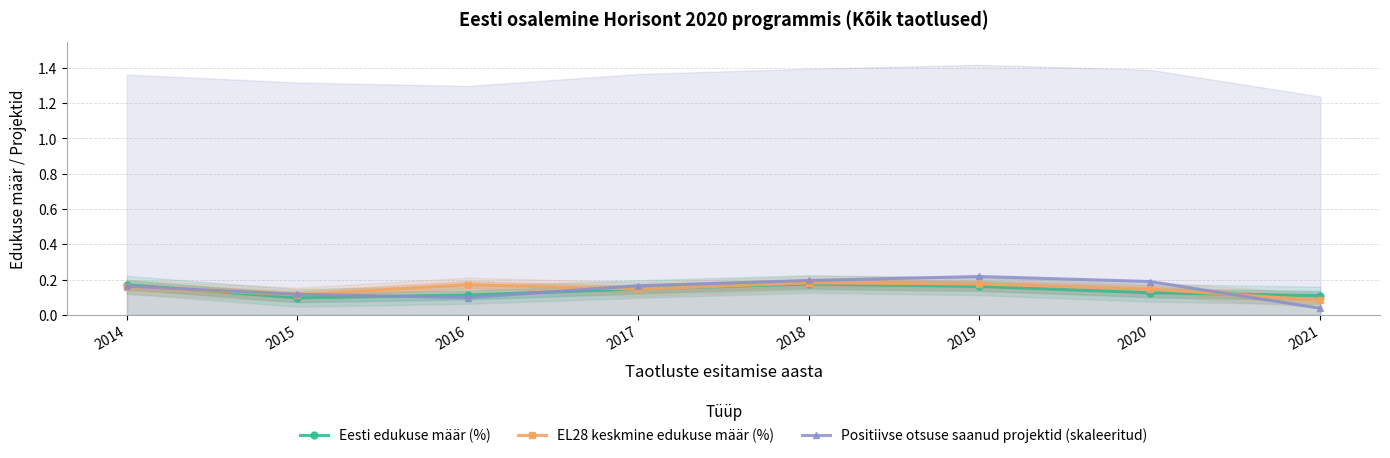

List the labels in order of Eesti edukuse määr (%) value, largest first.

2018, 2014, 2019, 2017, 2020, 2016, 2021, 2015